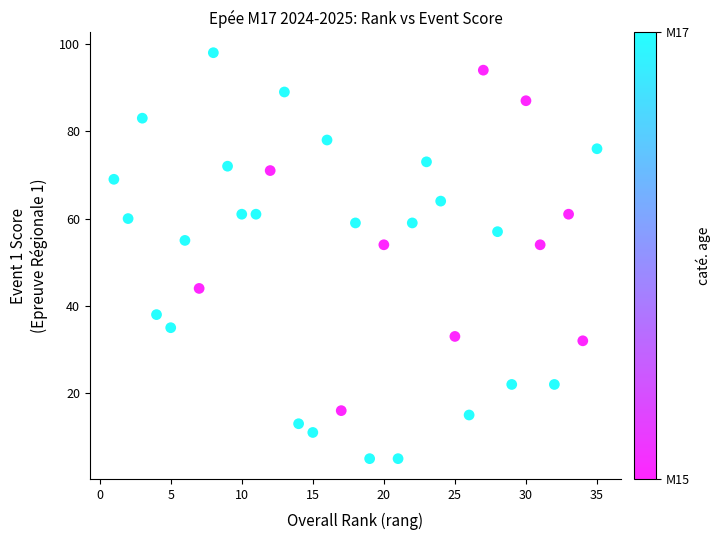

What is the range of Y values (max minus min)?

93